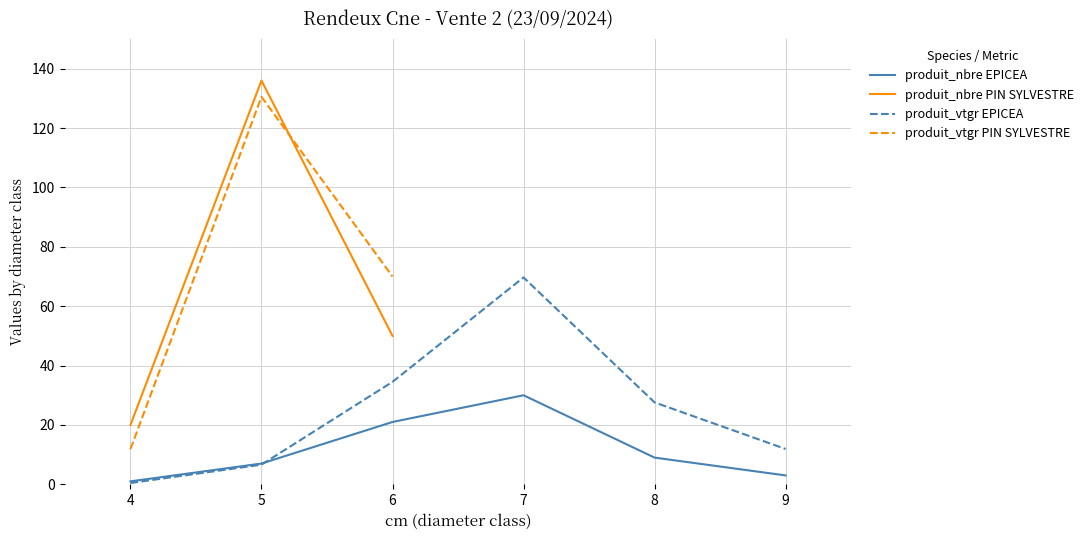

What is the sum of all produit_vtgr values?

363.2